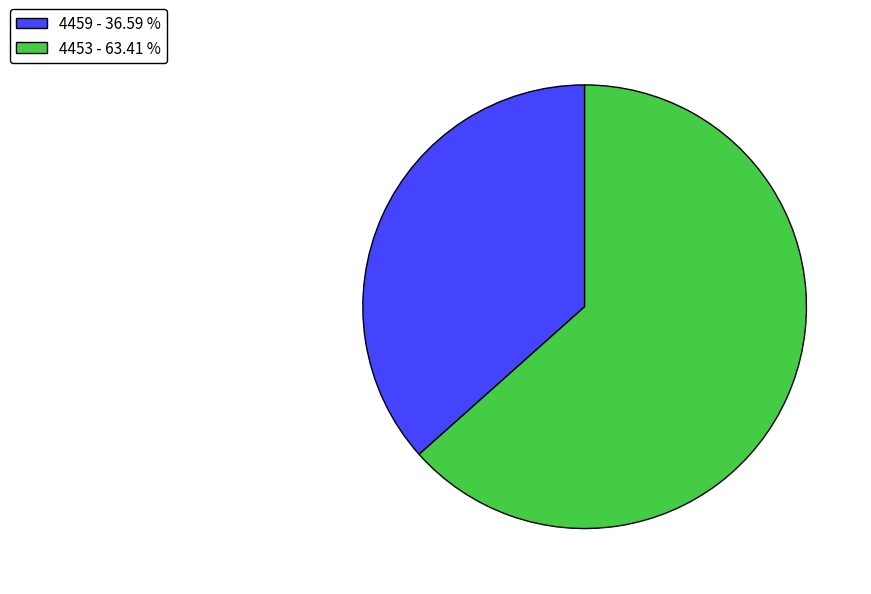

What is the ratio of the value at 4459 to the value at 4453?

0.6